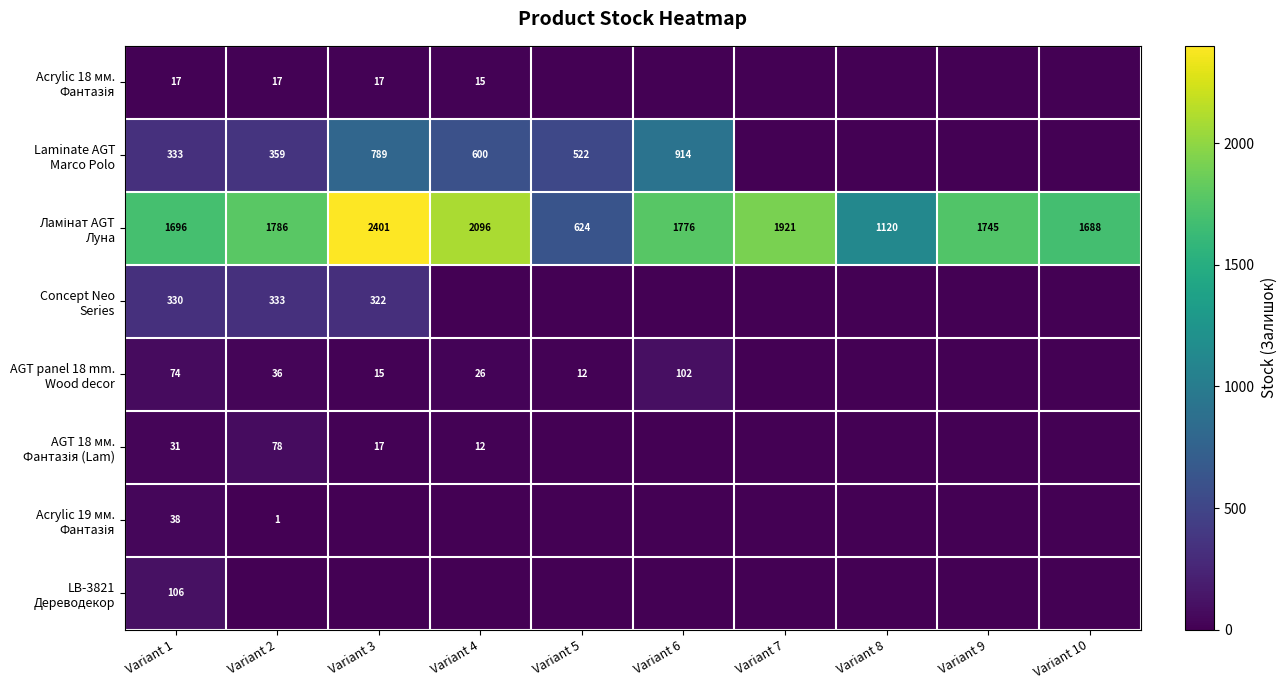

Rank the series at Variant 1 from lowest to highest value.

Acrylic 18 мм. Фантазія, AGT 18 мм. Фантазія (Lam), Acrylic 19 мм. Фантазія, AGT panel 18 mm. Wood decor, LB-3821 Дереводекор, Concept Neo Series, Laminate AGT Marco Polo, Ламінат AGT Луна